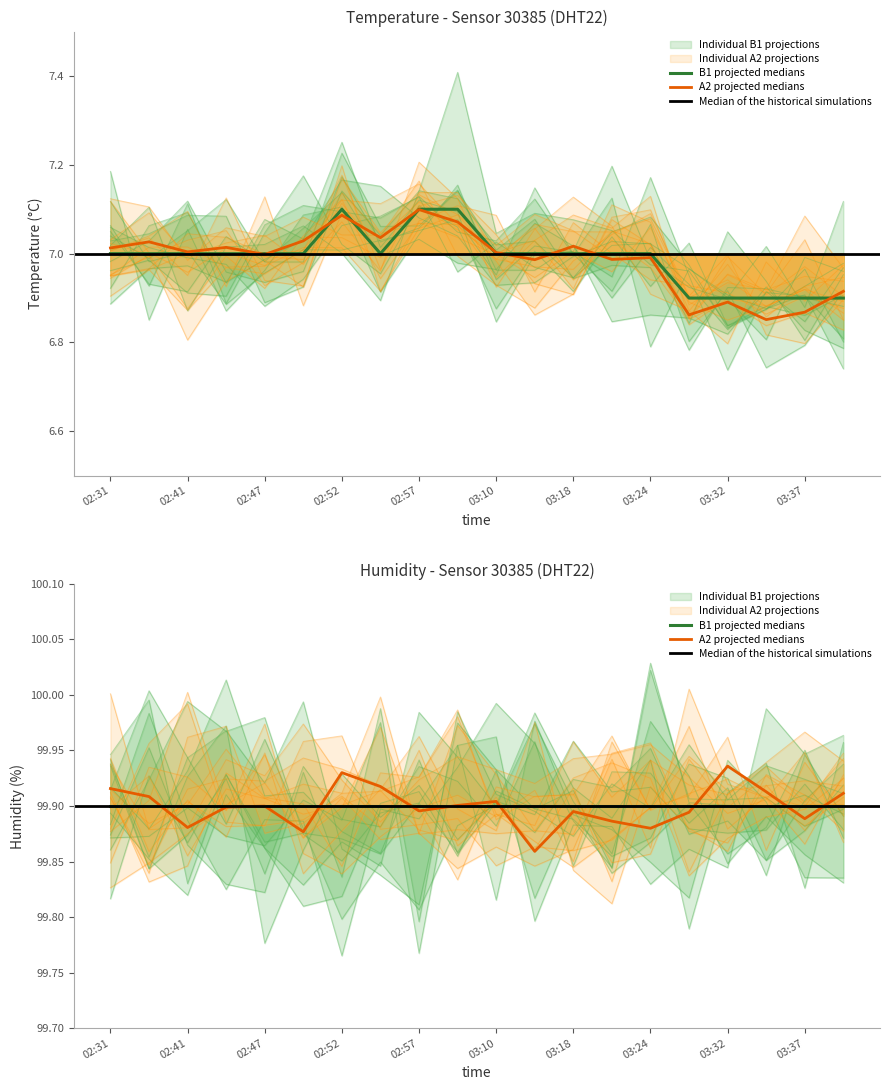

What is the approximate value at 02:47?

7.0